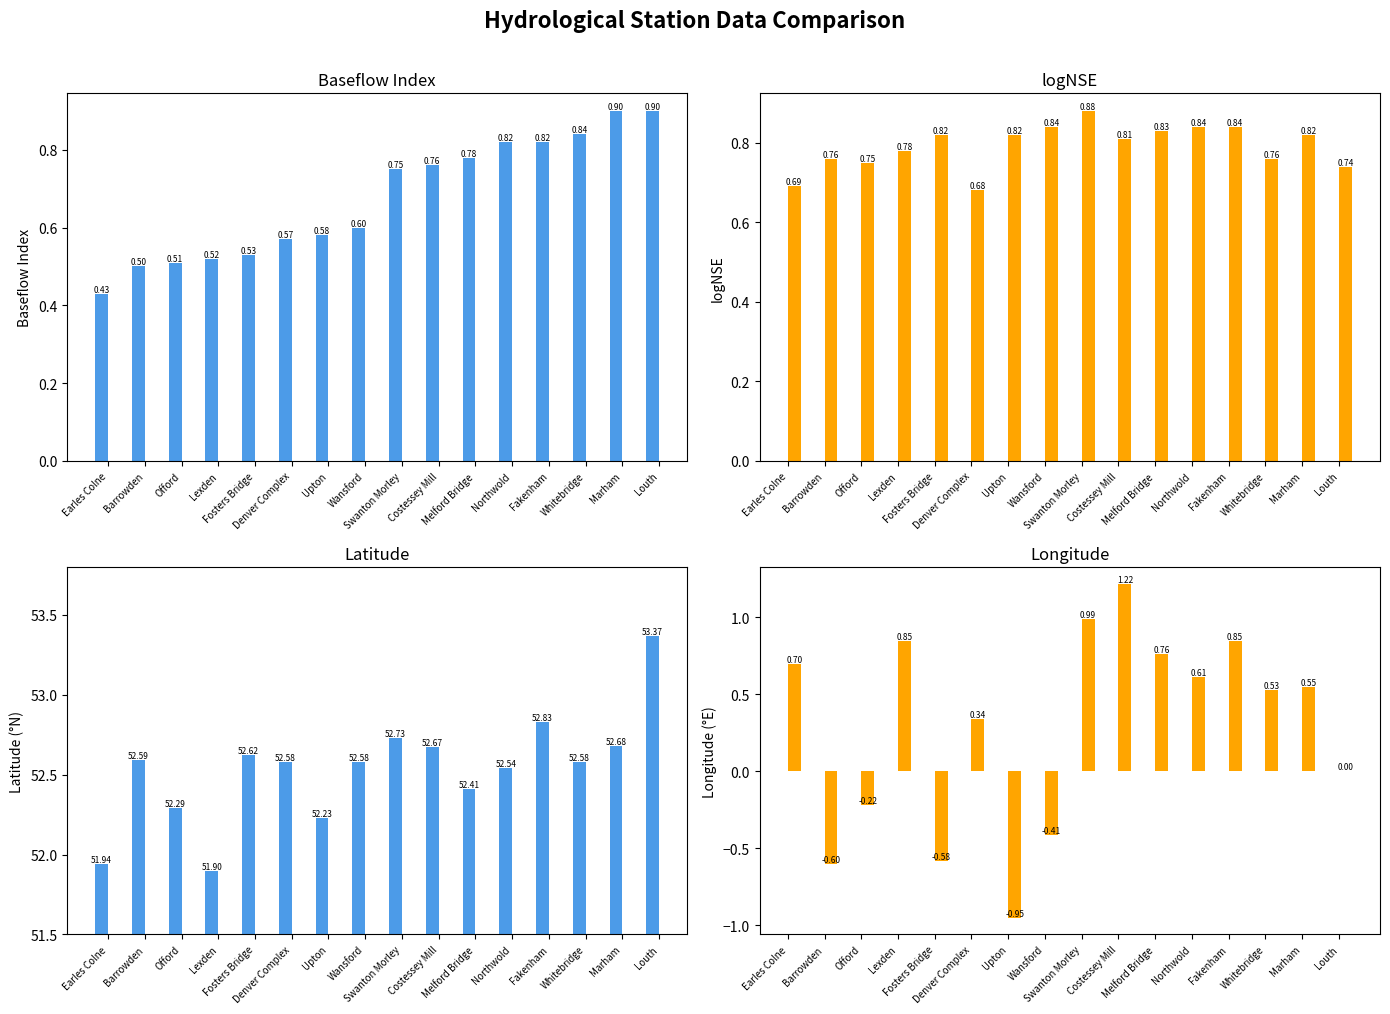

Reading left to right, what are all the values shown in this chart?

Baseflow Index: 0.4	0.5	0.5	0.5	0.5	0.6	0.6	0.6	0.8	0.8	0.8	0.8	0.8	0.8	0.9	0.9
logNSE: 0.7	0.8	0.8	0.8	0.8	0.7	0.8	0.8	0.9	0.8	0.8	0.8	0.8	0.8	0.8	0.7
Latitude: 51.9	52.6	52.3	51.9	52.6	52.6	52.2	52.6	52.7	52.7	52.4	52.5	52.8	52.6	52.7	53.4
Longitude: 0.7	-0.6	-0.2	0.8	-0.6	0.3	-0.9	-0.4	1.0	1.2	0.8	0.6	0.8	0.5	0.6	0.0